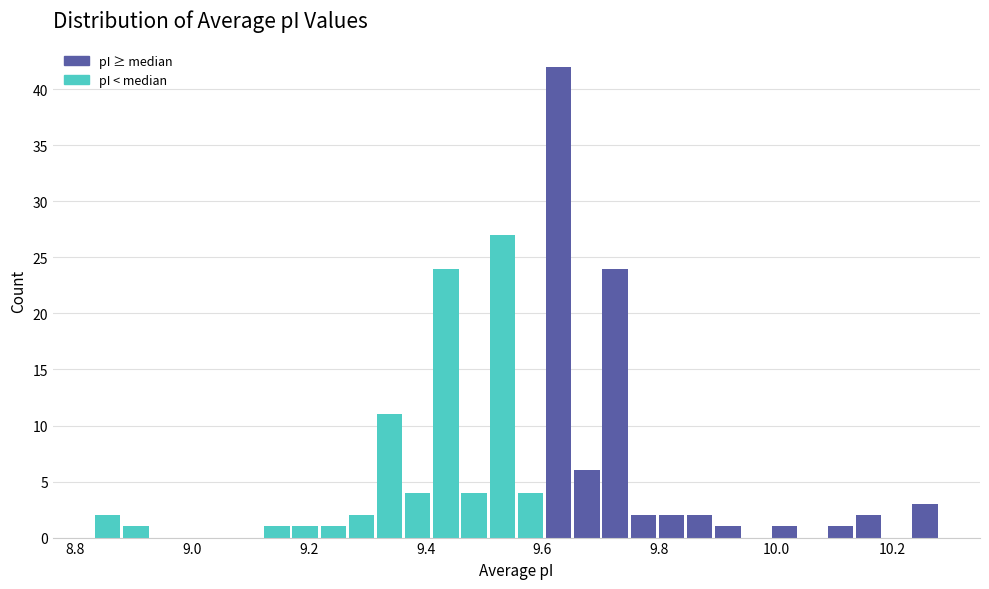

Read against the x-axis, roughly where is the centre of the tallest bar?

9.62